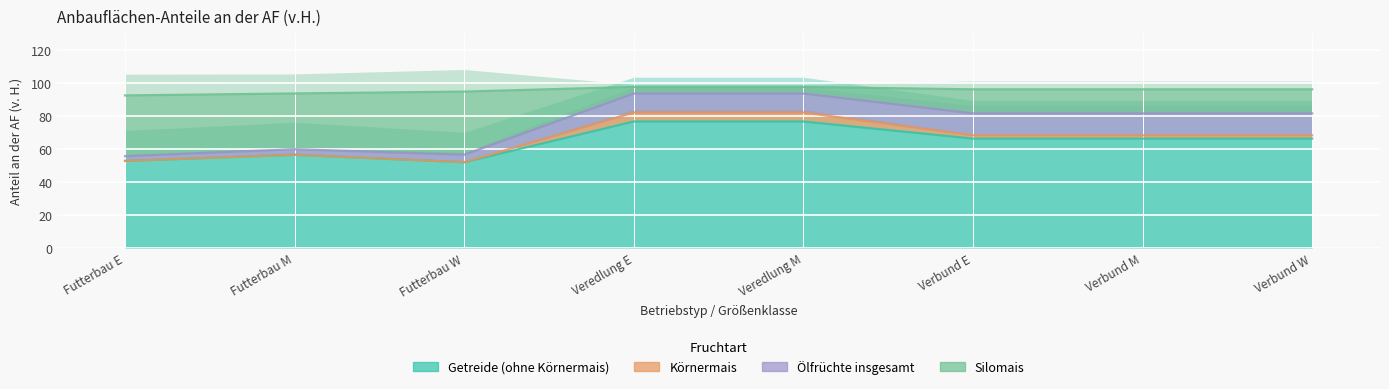

Rank the series by their maximum value, from lowest to highest.

Getreide_AF, Koernermais_AF, Oelfruechte_AF, Silomais_AF